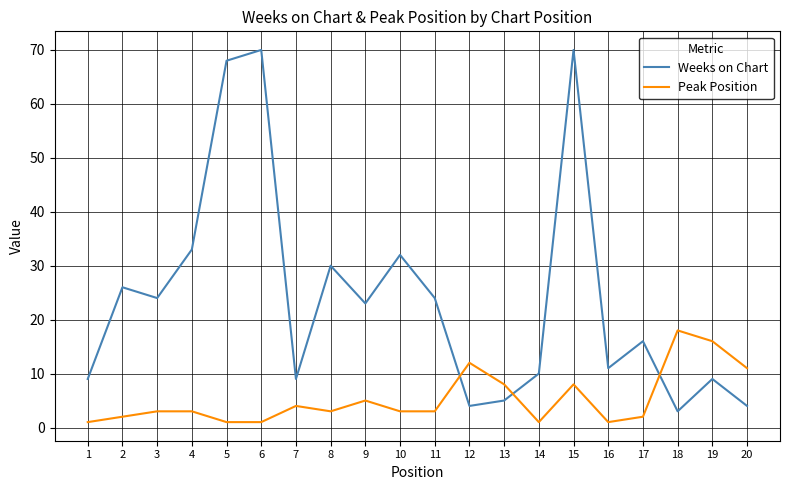

Does the chart display data point markers on the line(s)?

No